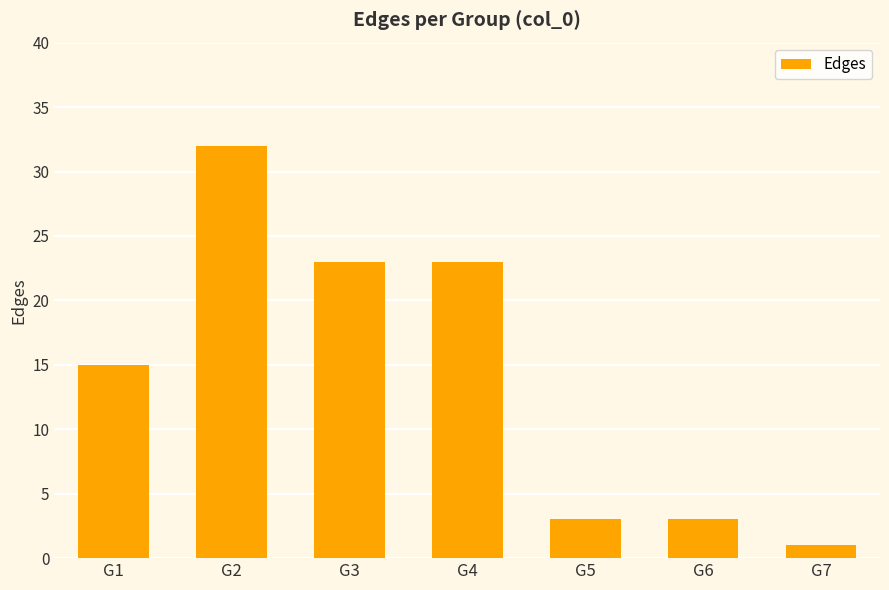

Which label corresponds to the smallest value in the chart?

G7